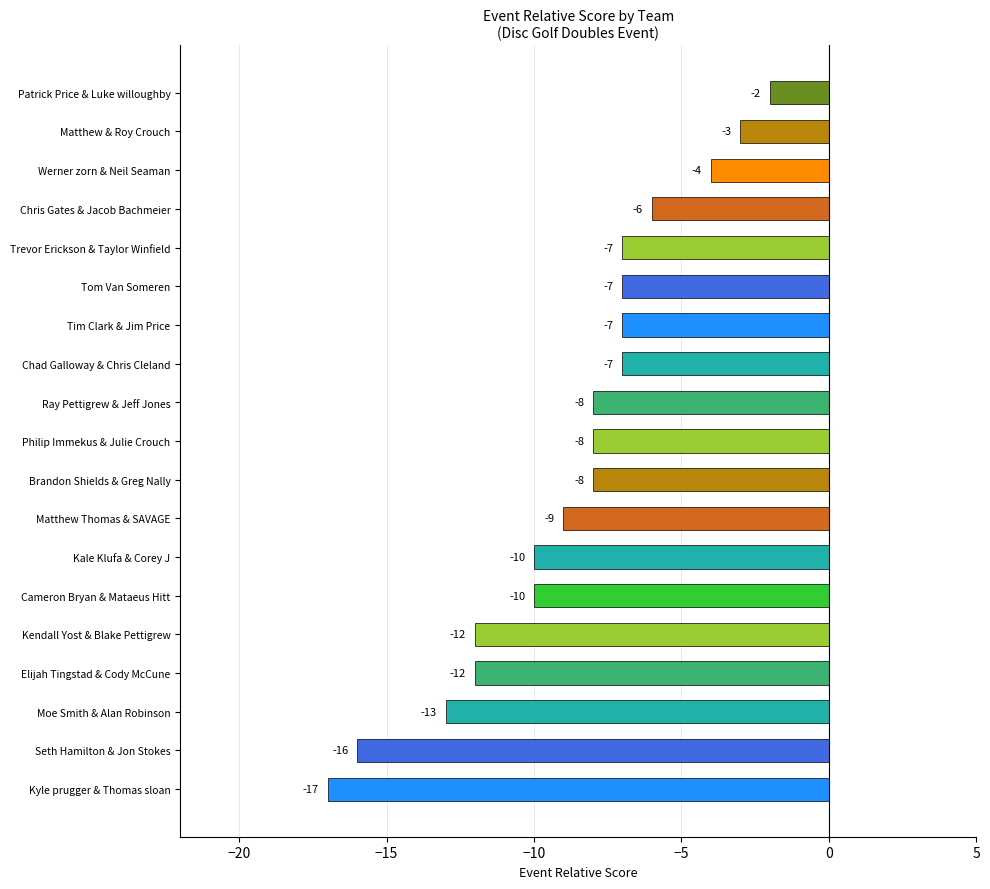

Which category has the lowest value across all series?

Kyle prugger & Thomas sloan